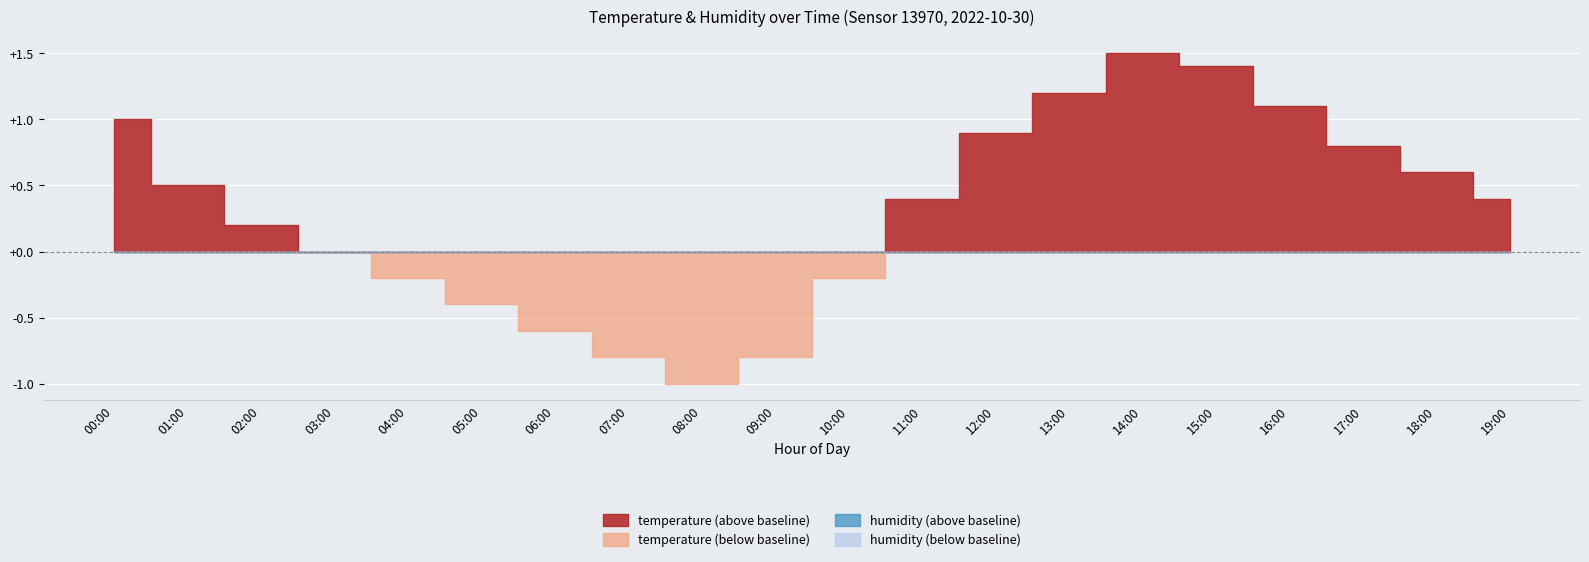

Reading left to right, list all the values displayed in this chart.

temperature: 00:00=13.0	01:00=12.5	02:00=12.2	03:00=12.0	04:00=11.8	05:00=11.6	06:00=11.4	07:00=11.2	08:00=11.0	09:00=11.2	10:00=11.8	11:00=12.4	12:00=12.9	13:00=13.2	14:00=13.5	15:00=13.4	16:00=13.1	17:00=12.8	18:00=12.6	19:00=12.4
humidity: 00:00=99.9	01:00=99.9	02:00=99.9	03:00=99.9	04:00=99.9	05:00=99.9	06:00=99.9	07:00=99.9	08:00=99.9	09:00=99.9	10:00=99.9	11:00=99.9	12:00=99.9	13:00=99.9	14:00=99.9	15:00=99.9	16:00=99.9	17:00=99.9	18:00=99.9	19:00=99.9